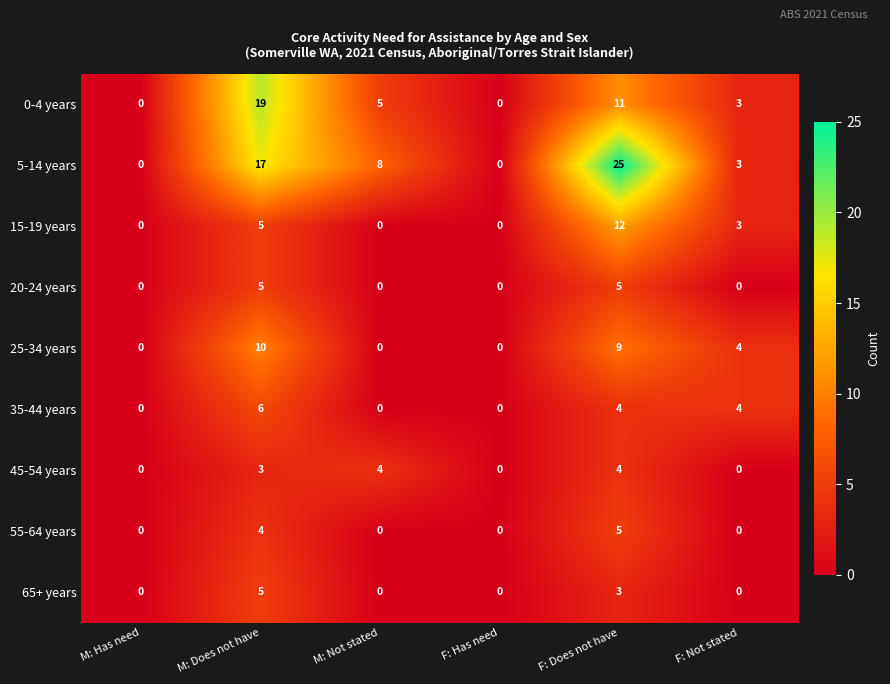

At which label does 0-4 years reach its peak?

M: Does not have